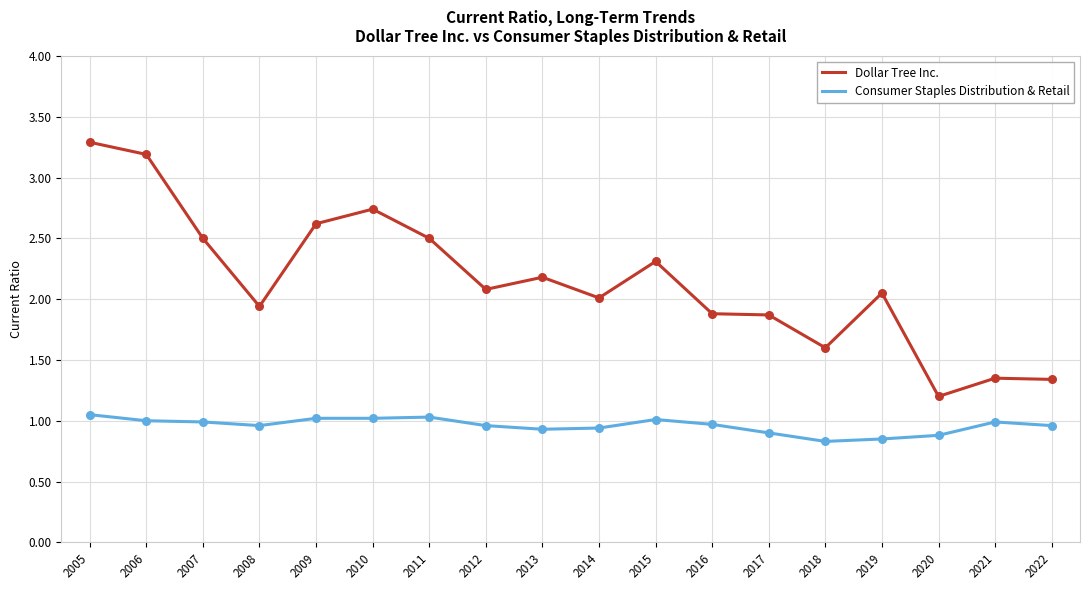

At which category is the sum across all series the highest?

2005